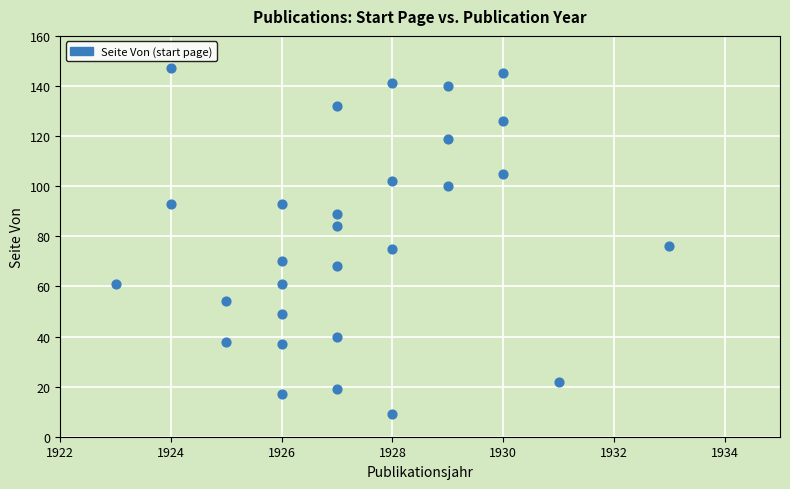

What is the range of X values (max minus min)?

10